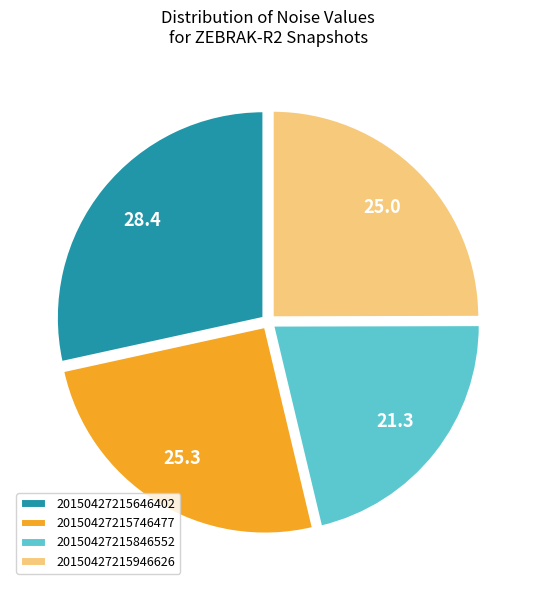

True or false: 20150427215646402 accounts for 28% of the total.

True